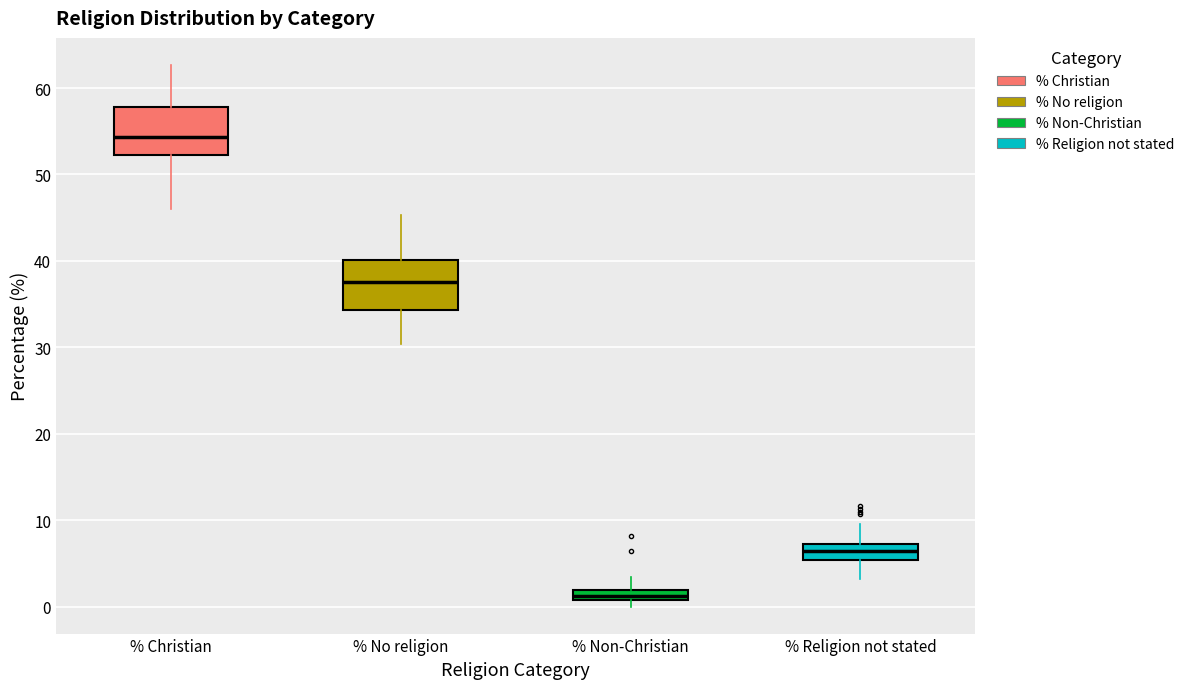

Which box's median line is the highest?

% Christian